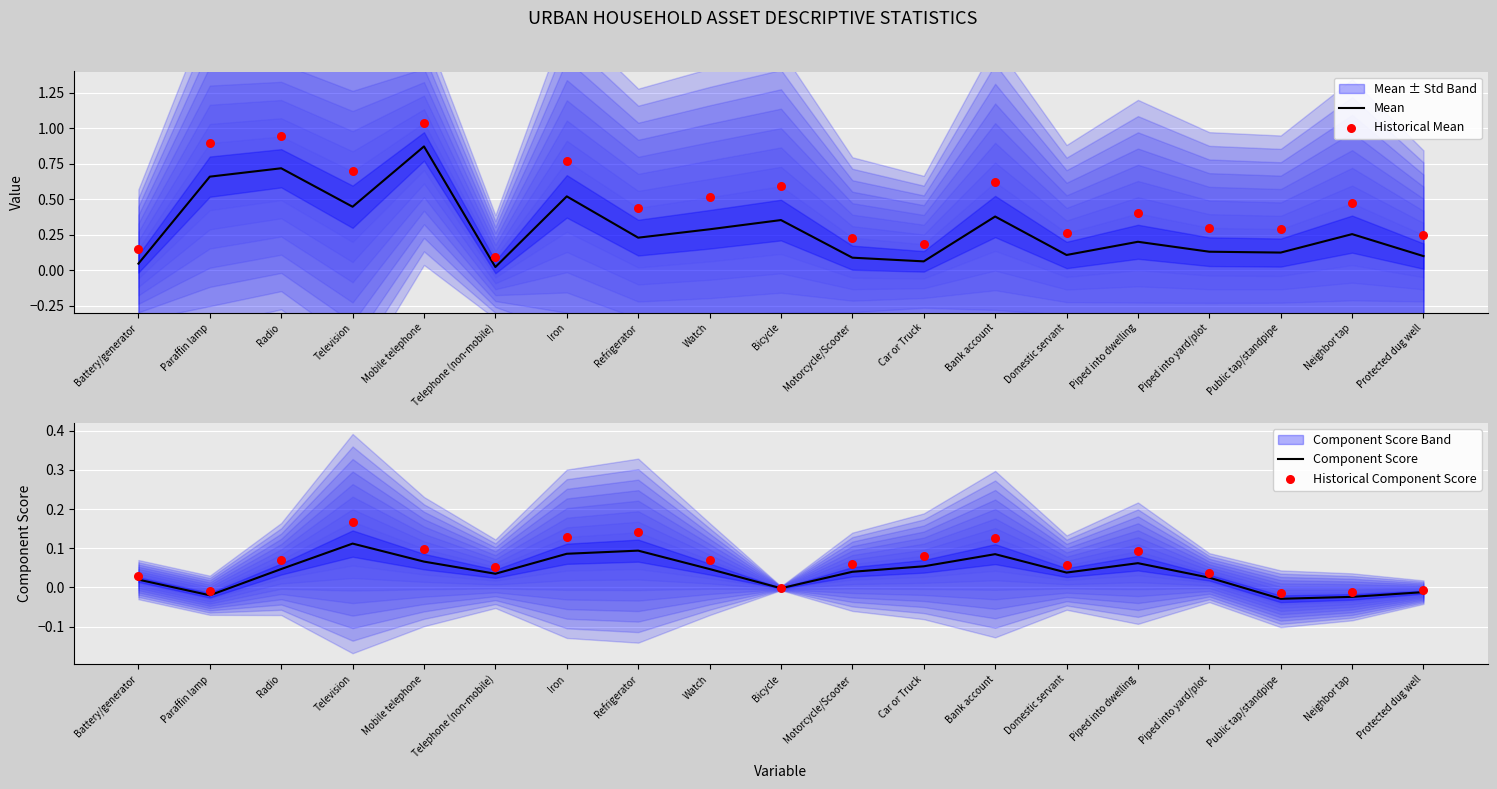

At how many categories does at least one series exceed 0?

19